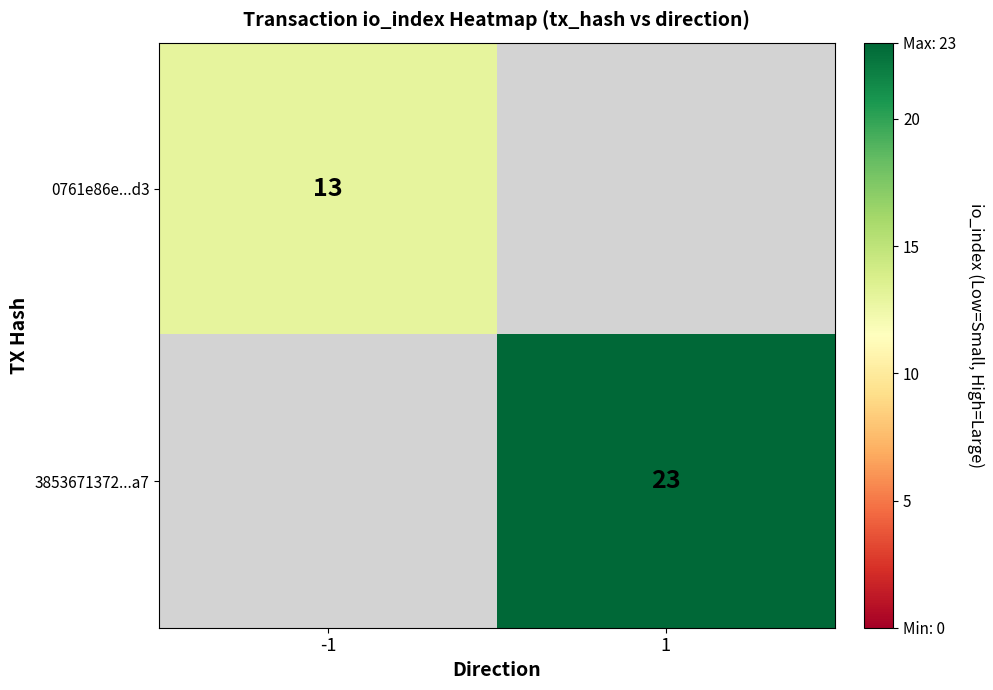

At which category does the chart reach its peak across all series?

1